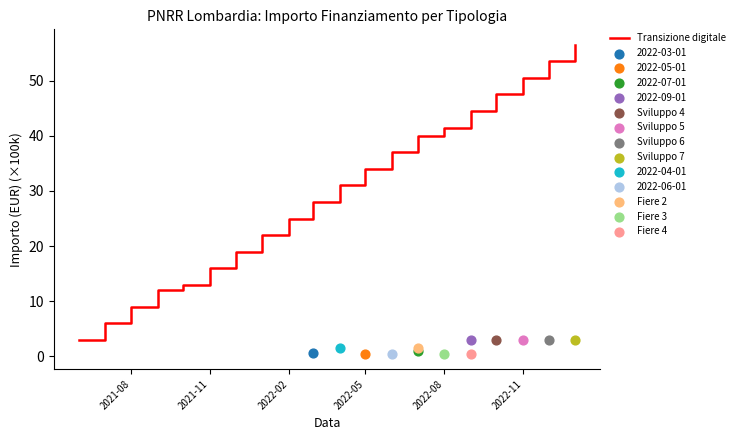

The Transizione digitale series shows 21.7 at 2021-11. True or false?

False